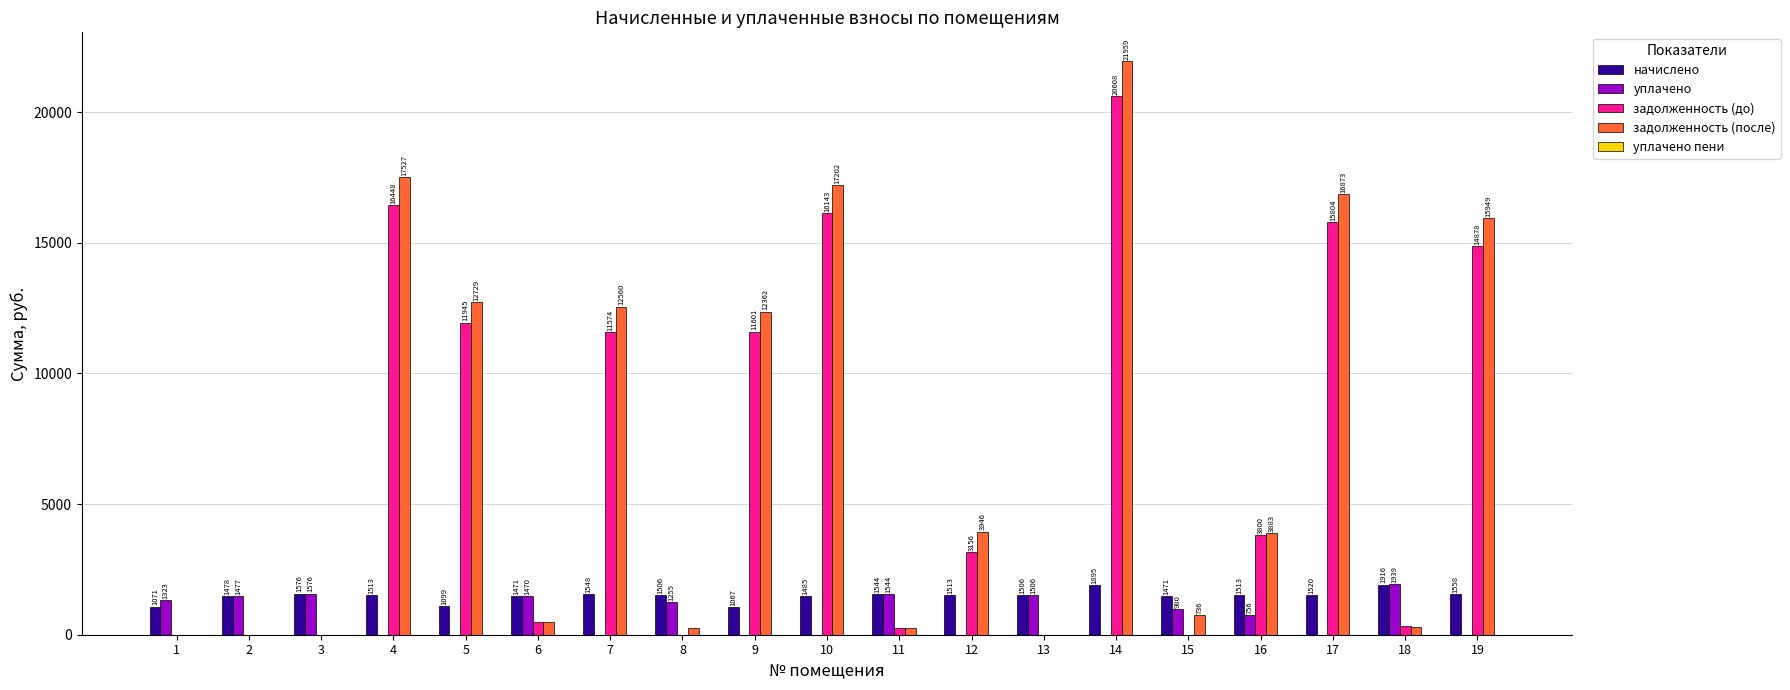

What is the sum of all задолженность (до) values?

127015.4